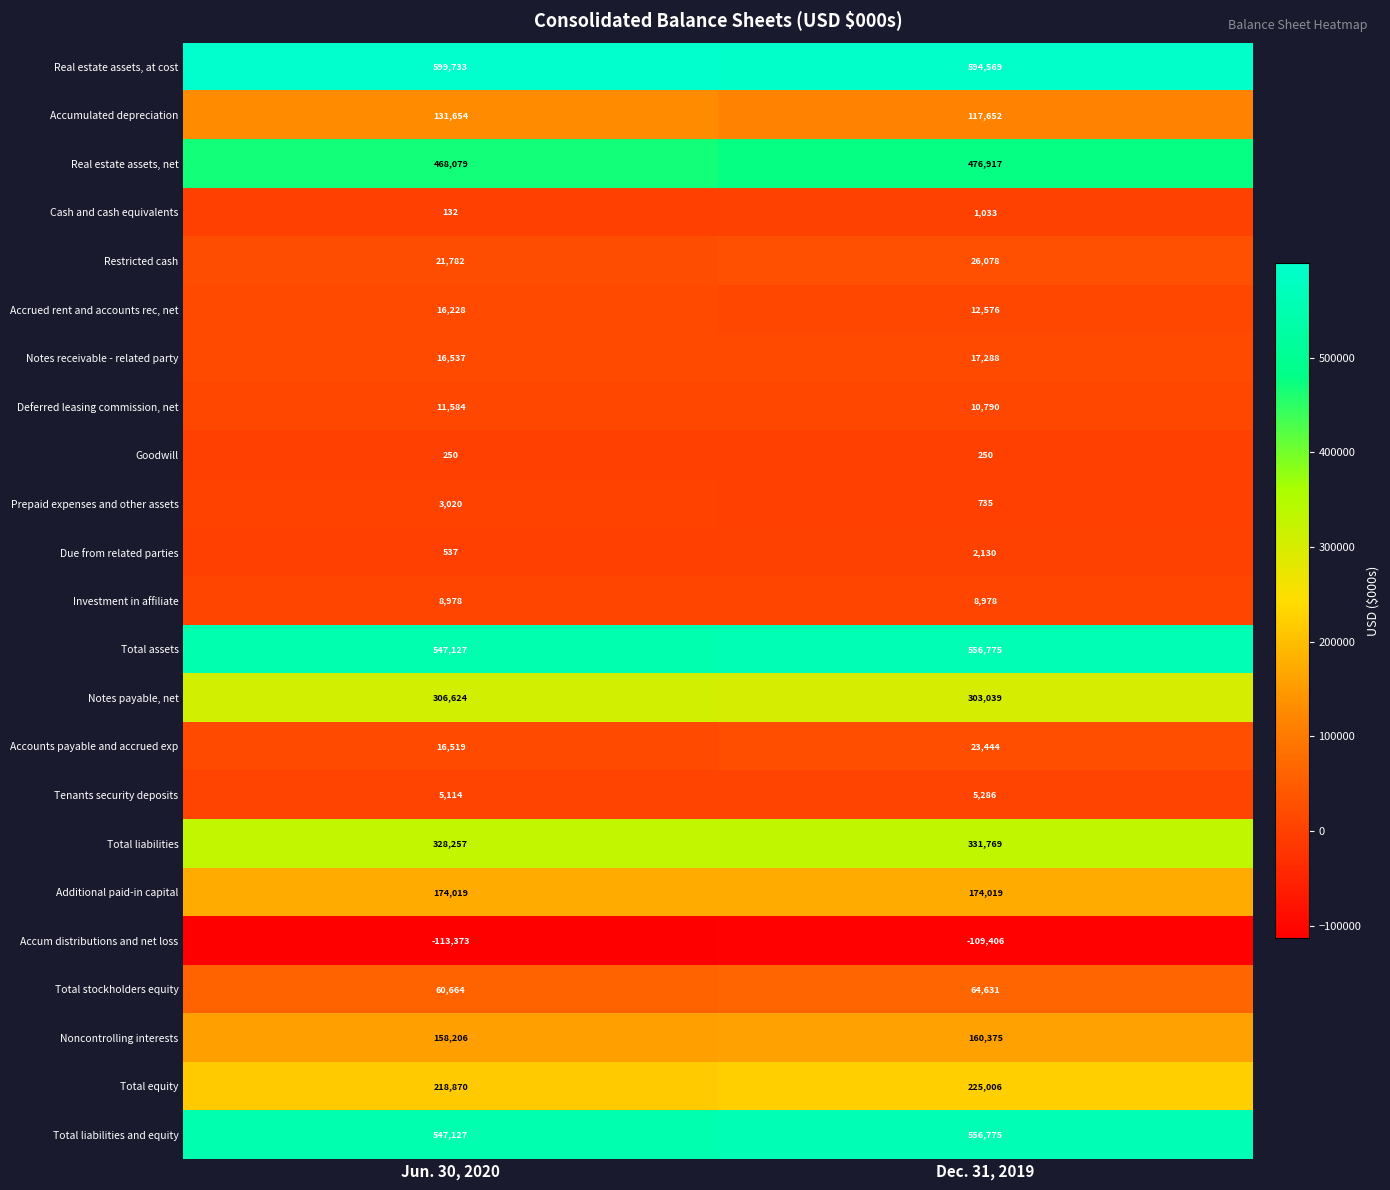

True or false: Prepaid expenses and other assets has a value of 735 at Dec. 31, 2019.

True